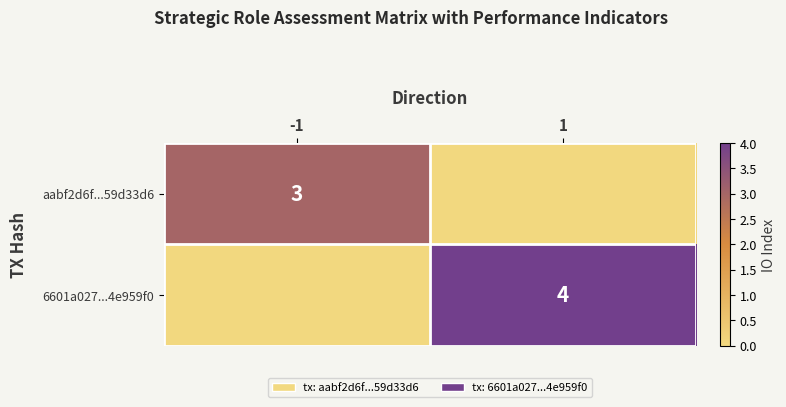

The aabf2d6f...59d33d6 series shows 5 at -1. True or false?

False